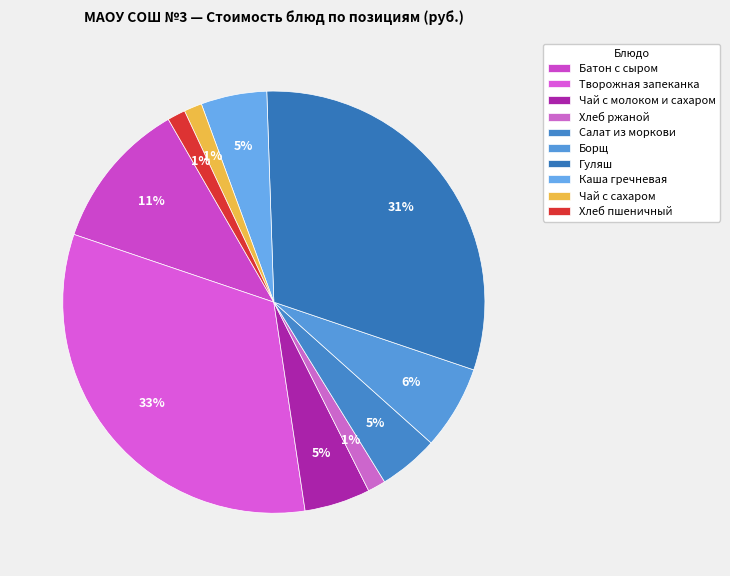

How many segments does this pie chart have?

10